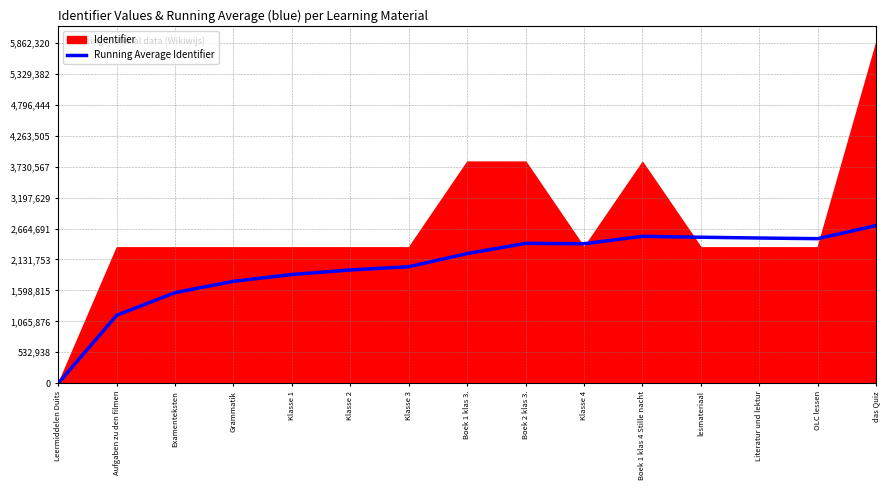

What is the difference between the values at Grammatik and lesmateriaal?

758681.4